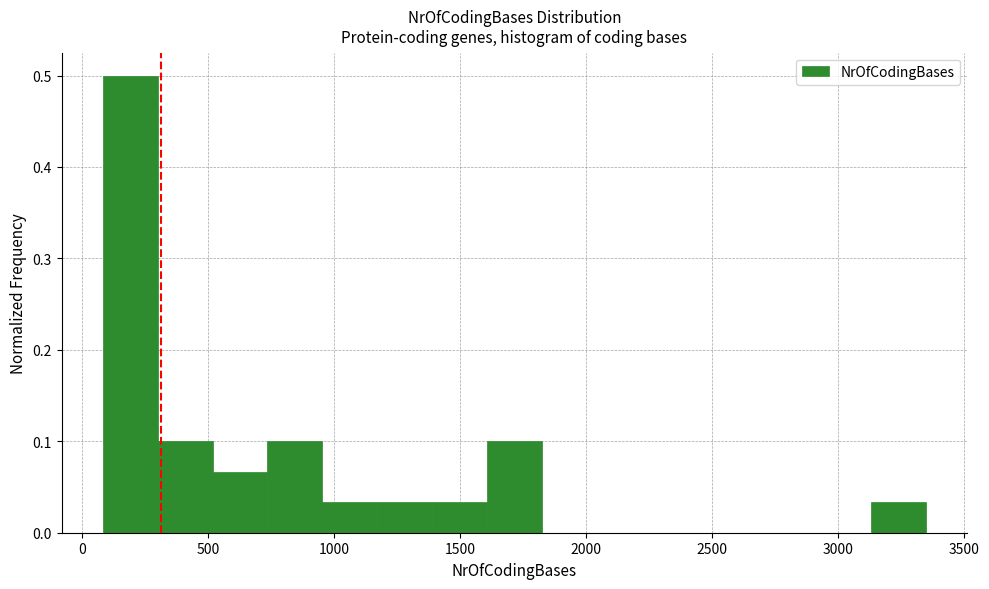

Reading left to right, transcribe this chart: for each bar, give the range it covers on the x-axis and its height. Neither the bar edges nor the heights are printed on the chart, so give them approximately, as read against the axes.

100 to 300: 0.50
300 to 500: 0.10
500 to 750: 0.07
750 to 950: 0.10
950 to 1150: 0.03
1150 to 1400: 0.03
1400 to 1600: 0.03
1600 to 1800: 0.10
1800 to 2050: 0
2050 to 2250: 0
2250 to 2500: 0
2500 to 2700: 0
2700 to 2900: 0
2900 to 3150: 0
3150 to 3350: 0.03